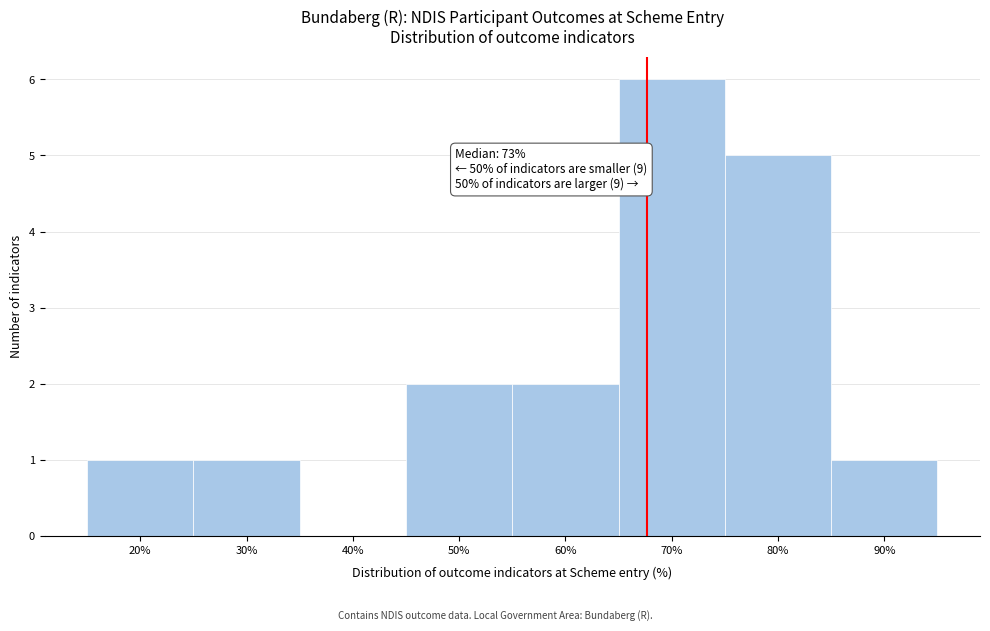

Reading right to left, list all the values displayed in this chart.

90%=1	80%=5	70%=6	60%=2	50%=2	40%=0	30%=1	20%=1